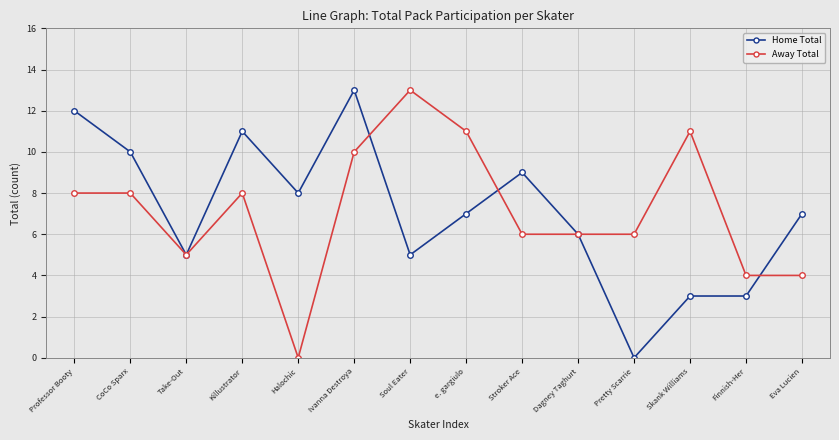

At which category is the sum across all series the highest?

Ivanna Destroya